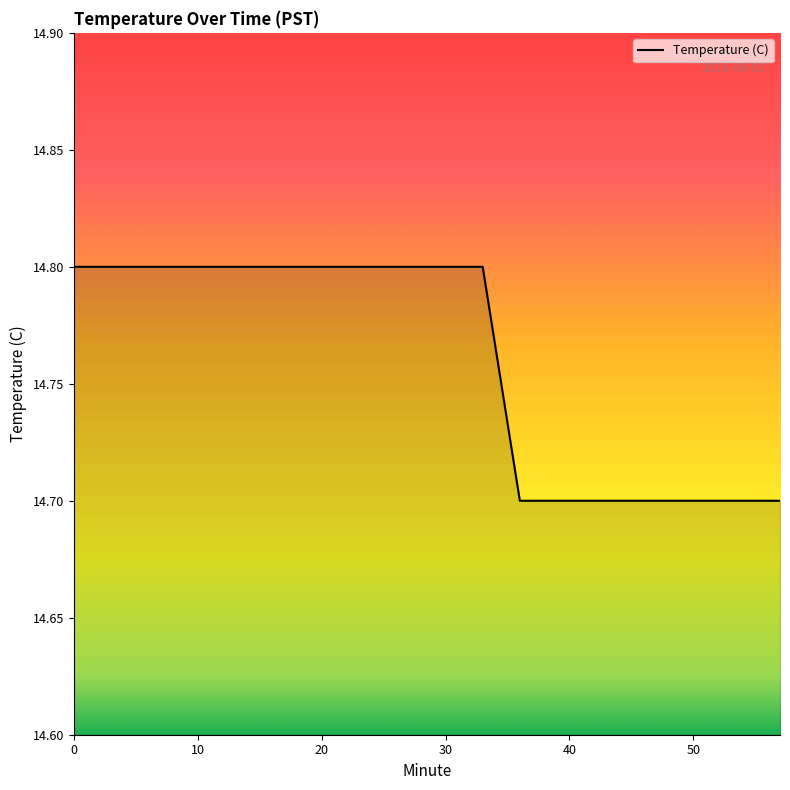

What is the minimum value shown in the chart?

14.7